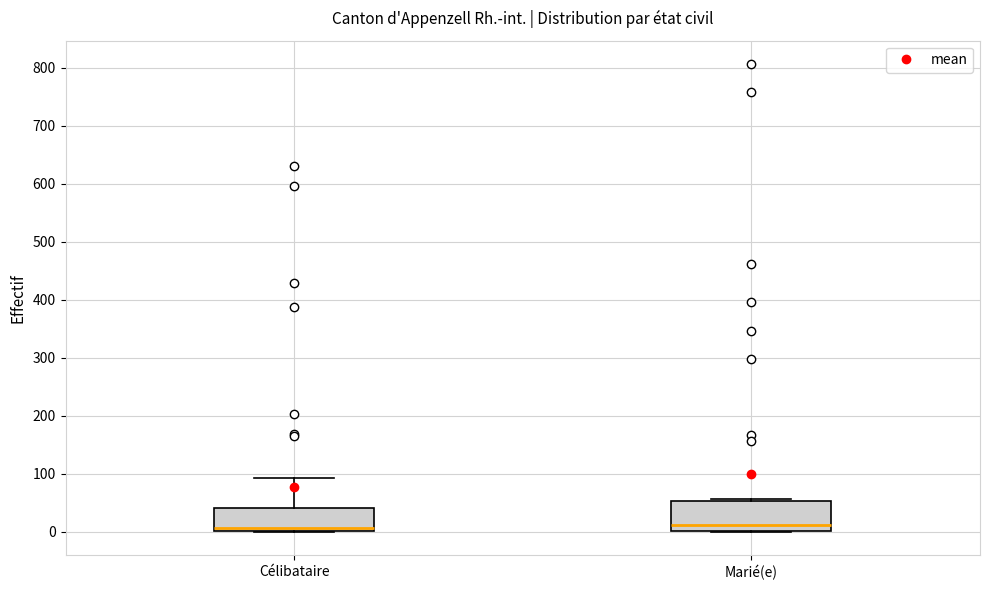

Reading left to right, transcribe this box plot: for each box, give where its median line is, the range the box spans, and where its two whiskers end, as read against the y-axis. The values are not printed on the chart, so give them approximately, as read against the axis.

Célibataire: median 10, box 0 to 40, whiskers 0 to 90
Marié(e): median 10, box 0 to 50, whiskers 0 to 60